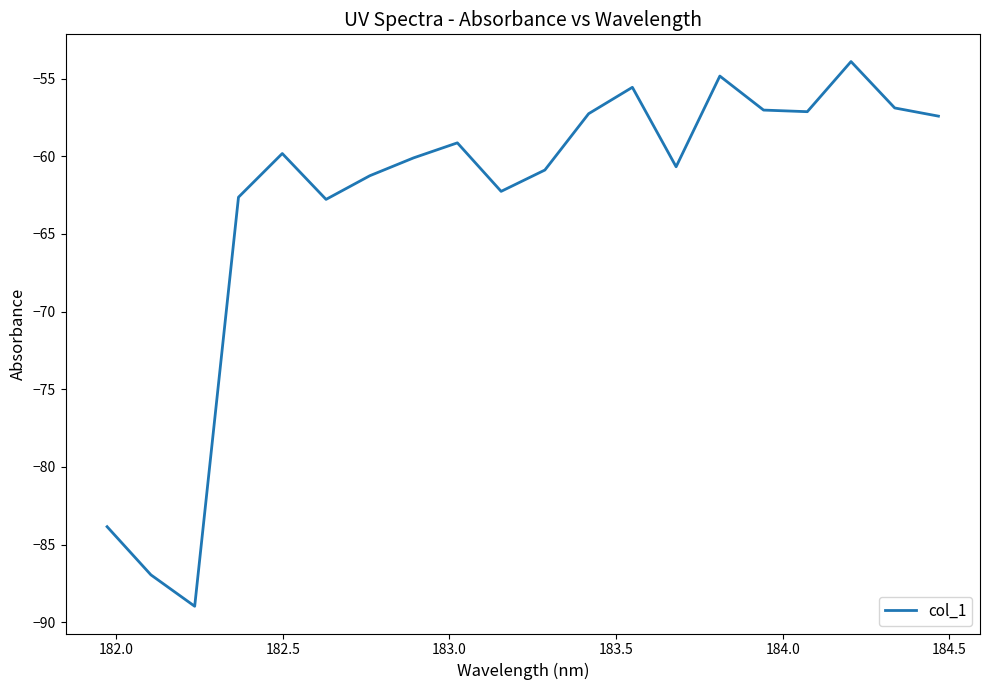

What is the greatest value displayed?

-53.9